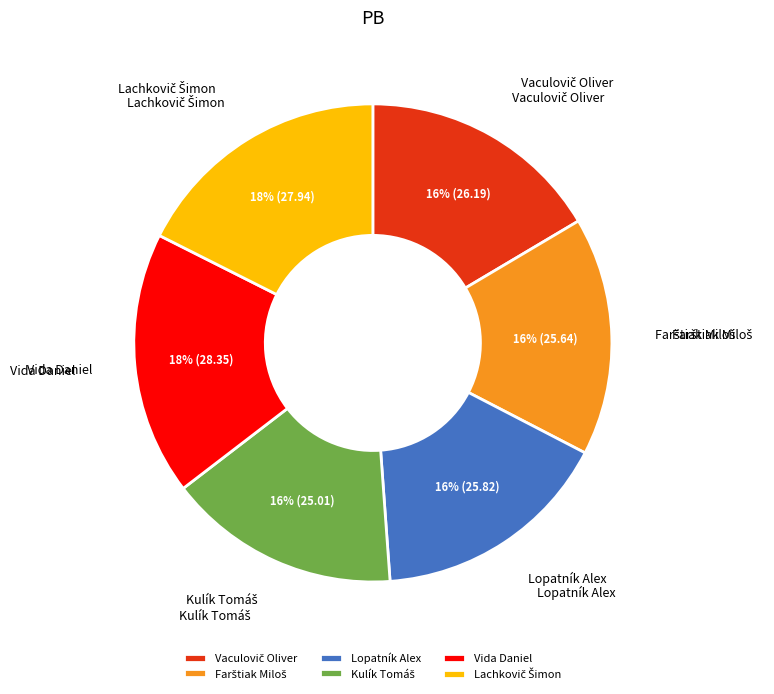

The Lopatník Alex slice represents 10% of the pie. True or false?

False